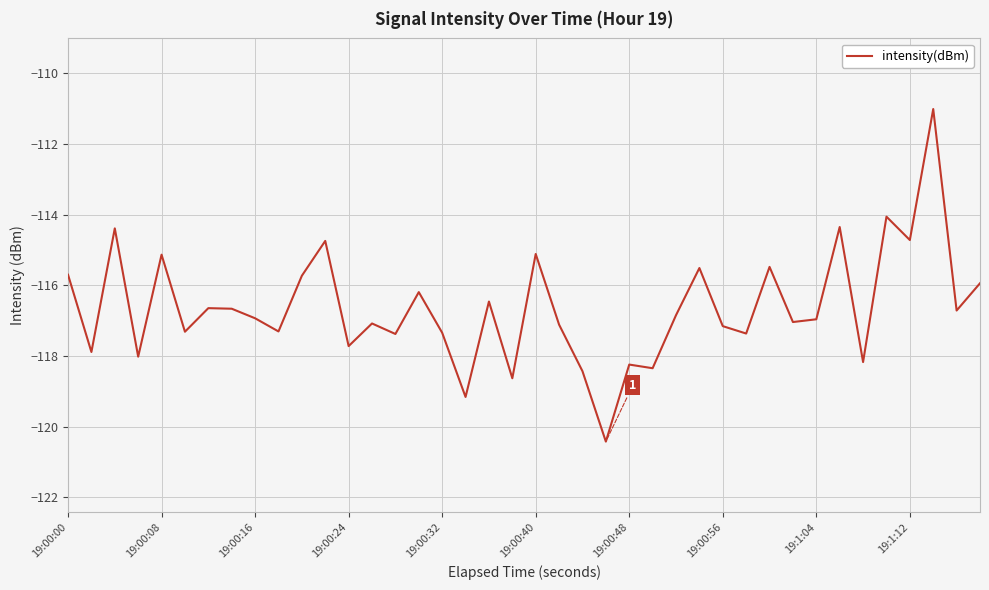

What is the maximum value shown in the chart?

-111.0